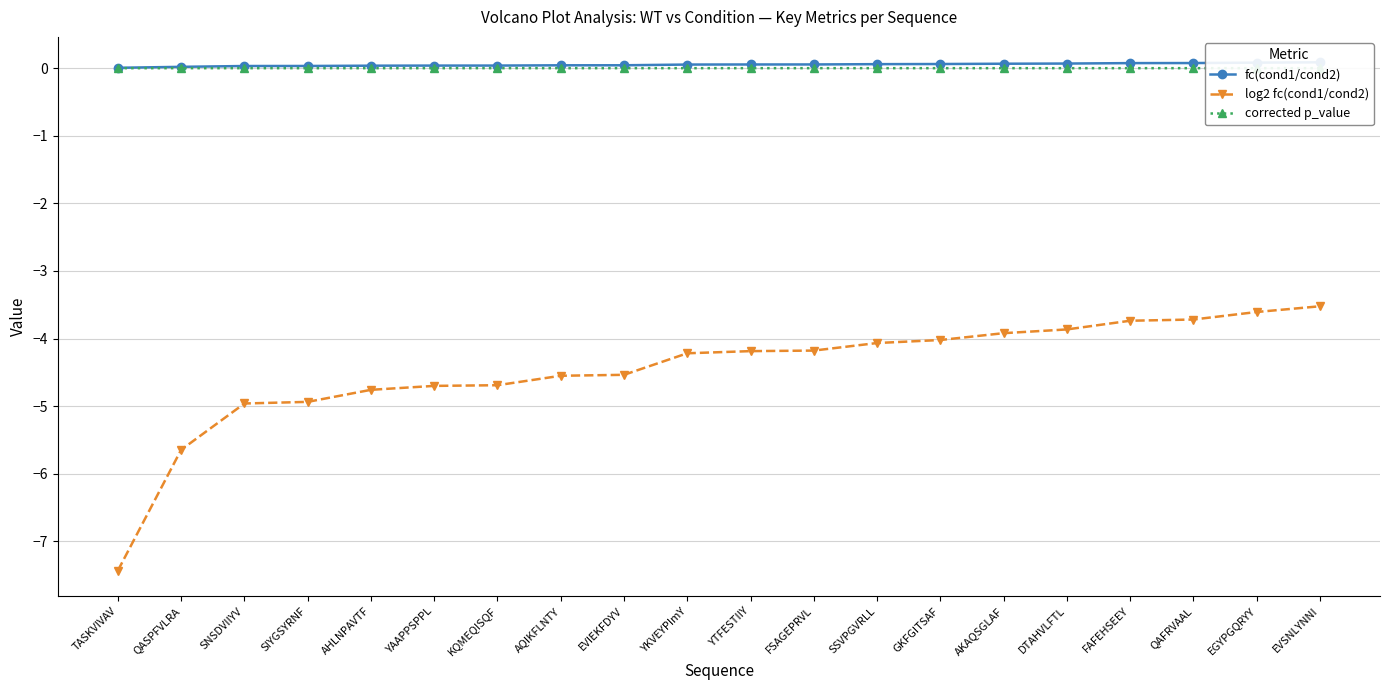

Reading right to left, transcribe all the data shown in this chart.

fc(cond1/cond2): EVSNLYNNI=0.1	EGYPGQRYY=0.1	QAFRVAAL=0.1	FAFEHSEEY=0.1	DTAHVLFTL=0.1	AKAQSGLAF=0.1	GKFGITSAF=0.1	SSVPGVRLL=0.1	FSAGEPRVL=0.1	YTFESTIIY=0.1	YKVEYPImY=0.1	EVIEKFDYV=0.0	AQIKFLNTY=0.0	KQMEQISQF=0.0	YAAPPSPPL=0.0	AHLNPAVTF=0.0	SIYGSYRNF=0.0	SNSDVIIYV=0.0	QASPFVLRA=0.0	TASKVIVAV=0.0
log2 fc(cond1/cond2): EVSNLYNNI=-3.5	EGYPGQRYY=-3.6	QAFRVAAL=-3.7	FAFEHSEEY=-3.7	DTAHVLFTL=-3.9	AKAQSGLAF=-3.9	GKFGITSAF=-4.0	SSVPGVRLL=-4.1	FSAGEPRVL=-4.2	YTFESTIIY=-4.2	YKVEYPImY=-4.2	EVIEKFDYV=-4.5	AQIKFLNTY=-4.6	KQMEQISQF=-4.7	YAAPPSPPL=-4.7	AHLNPAVTF=-4.8	SIYGSYRNF=-4.9	SNSDVIIYV=-5.0	QASPFVLRA=-5.6	TASKVIVAV=-7.4
corrected p_value: EVSNLYNNI=0.0	EGYPGQRYY=0.0	QAFRVAAL=0.0	FAFEHSEEY=0.0	DTAHVLFTL=0.0	AKAQSGLAF=0.0	GKFGITSAF=0.0	SSVPGVRLL=0.0	FSAGEPRVL=0.0	YTFESTIIY=0.0	YKVEYPImY=0.0	EVIEKFDYV=0.0	AQIKFLNTY=0.0	KQMEQISQF=0.0	YAAPPSPPL=0.0	AHLNPAVTF=0.0	SIYGSYRNF=0.0	SNSDVIIYV=0.0	QASPFVLRA=0.0	TASKVIVAV=0.0